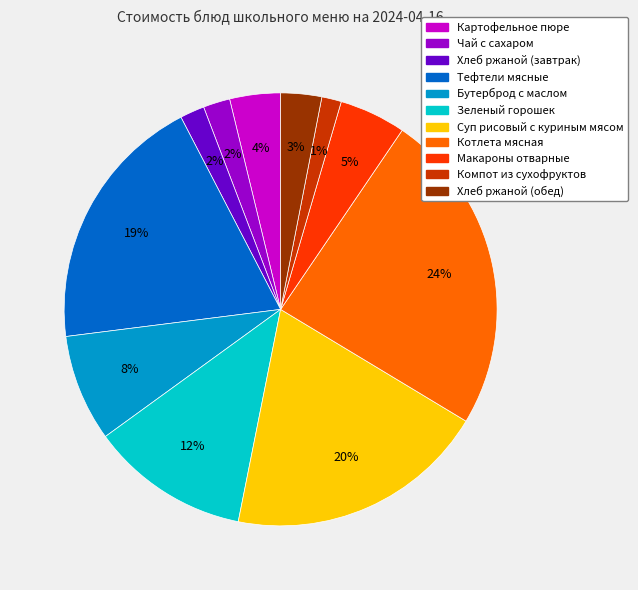

How many segments does this pie chart have?

11